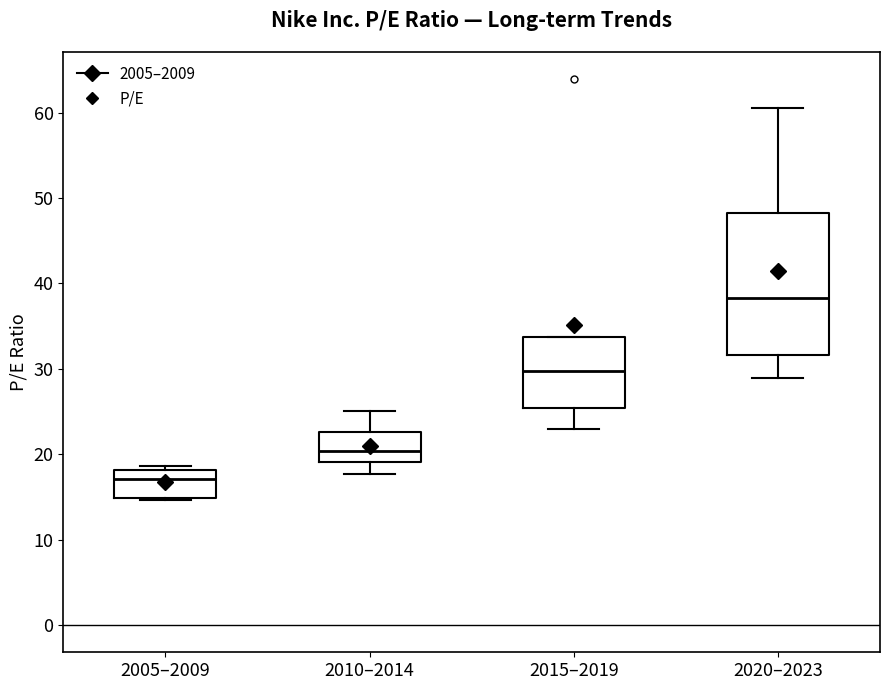

Where does the upper whisker of the box for 2010–2014 end on the y-axis? The values are not printed on the chart, so give them approximately, as read against the axis.

25